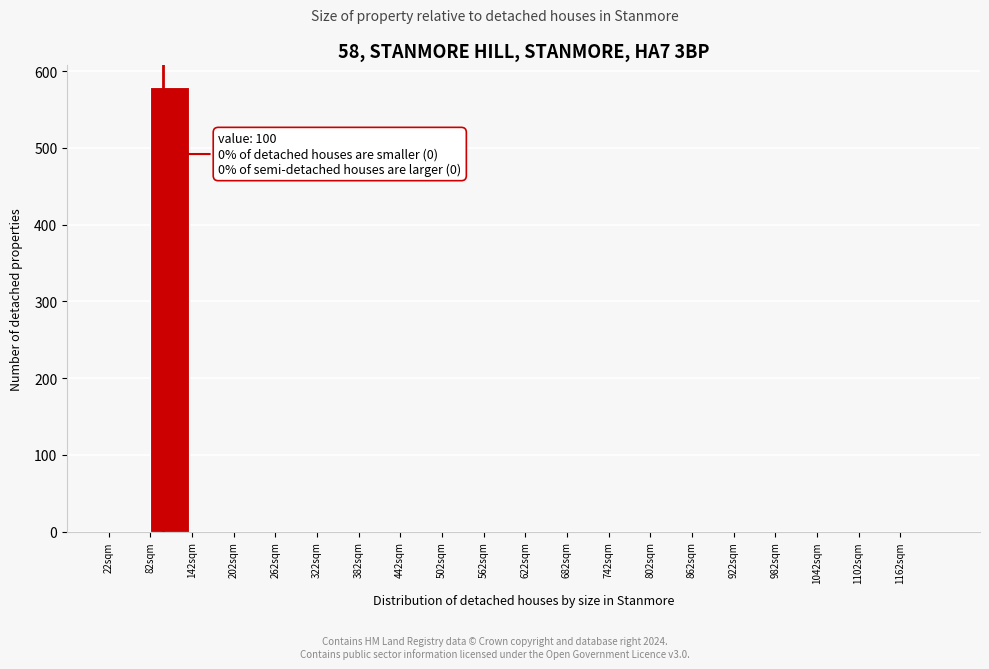

Over which range of the x-axis is the bar tallest?

82 to 142